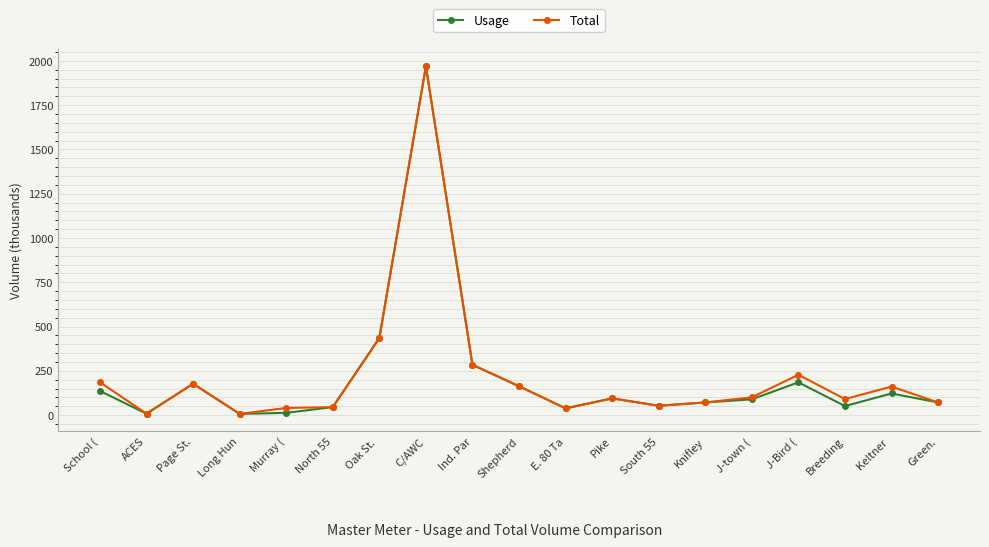

What is the sum of all Usage values?

4010.8